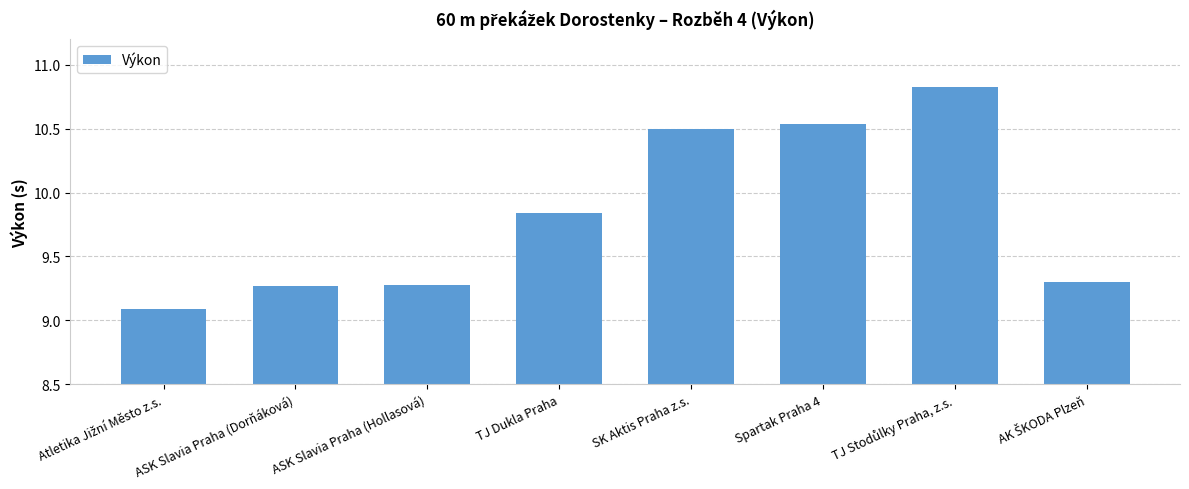

Between TJ Dukla Praha and SK Aktis Praha z.s., which is larger?

SK Aktis Praha z.s.